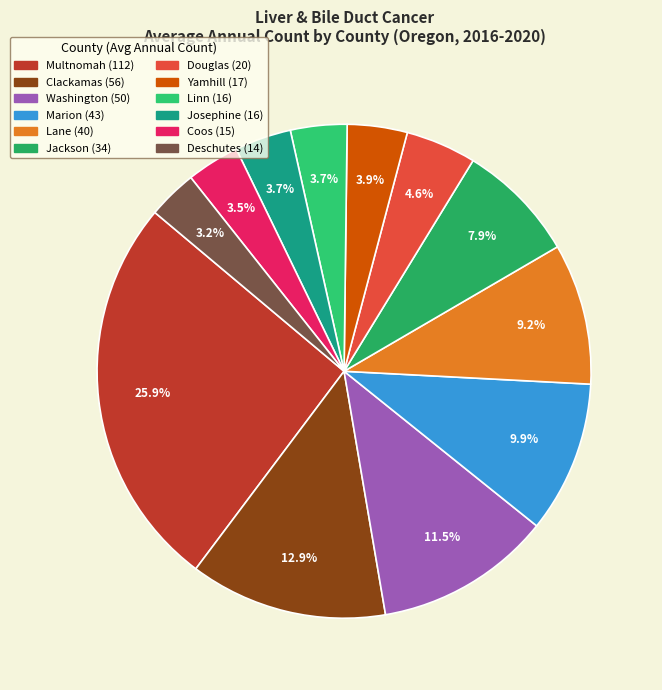

Is Washington the majority of the pie?

No